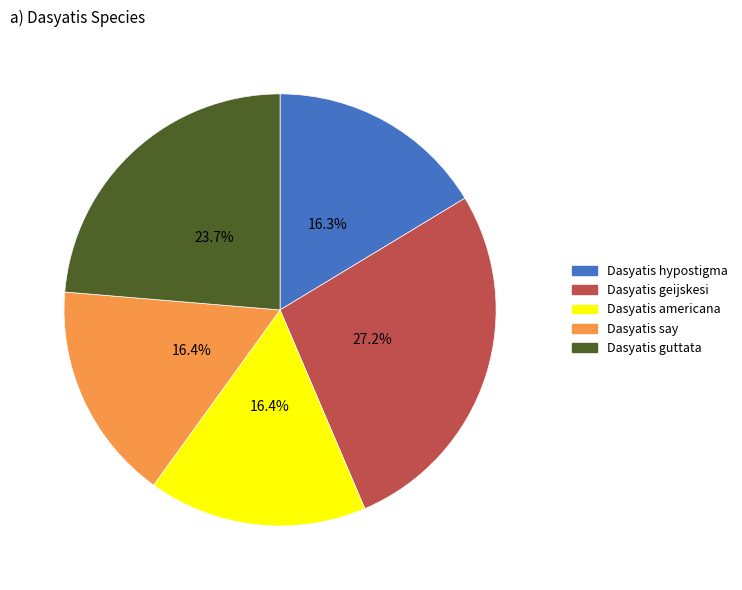

To the nearest percent, what percentage of the pie is Dasyatis geijskesi?

27%